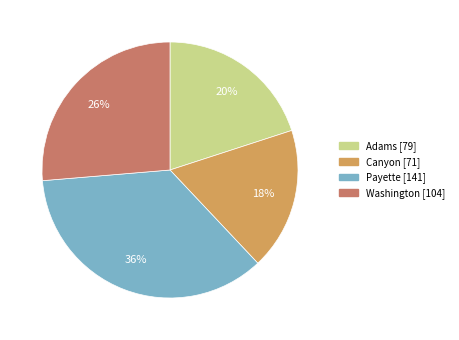

Between Washington and Adams, which is larger?

Washington